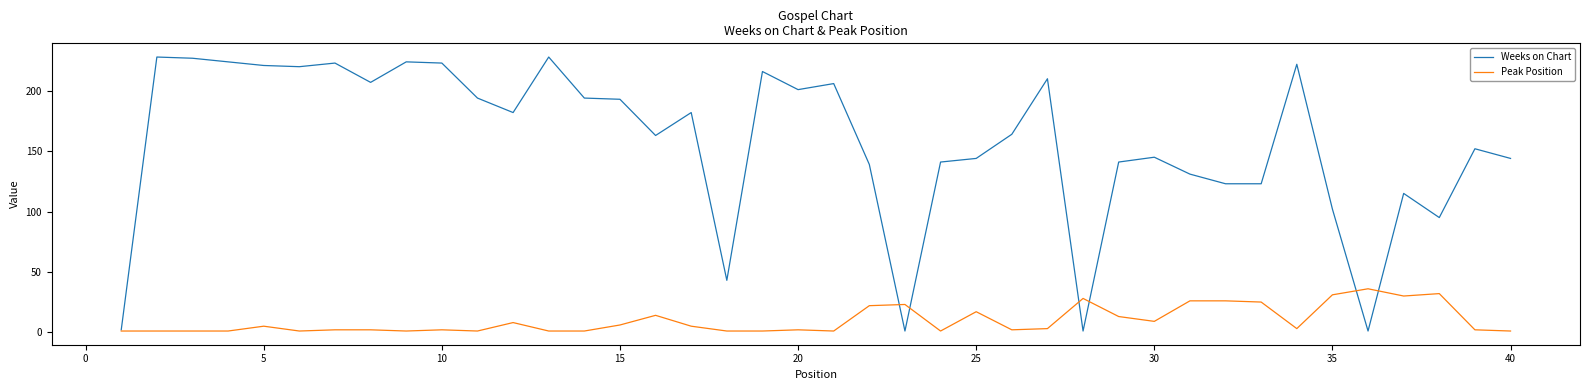

True or false: Peak Position has more than 0 points higher than both neighbors.

True